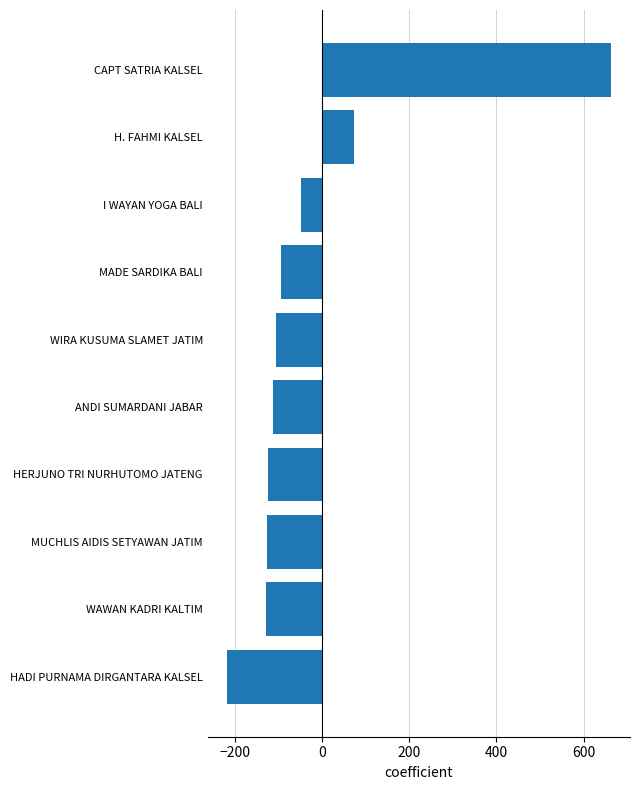

At which label is the value closest to 222?

H. FAHMI KALSEL